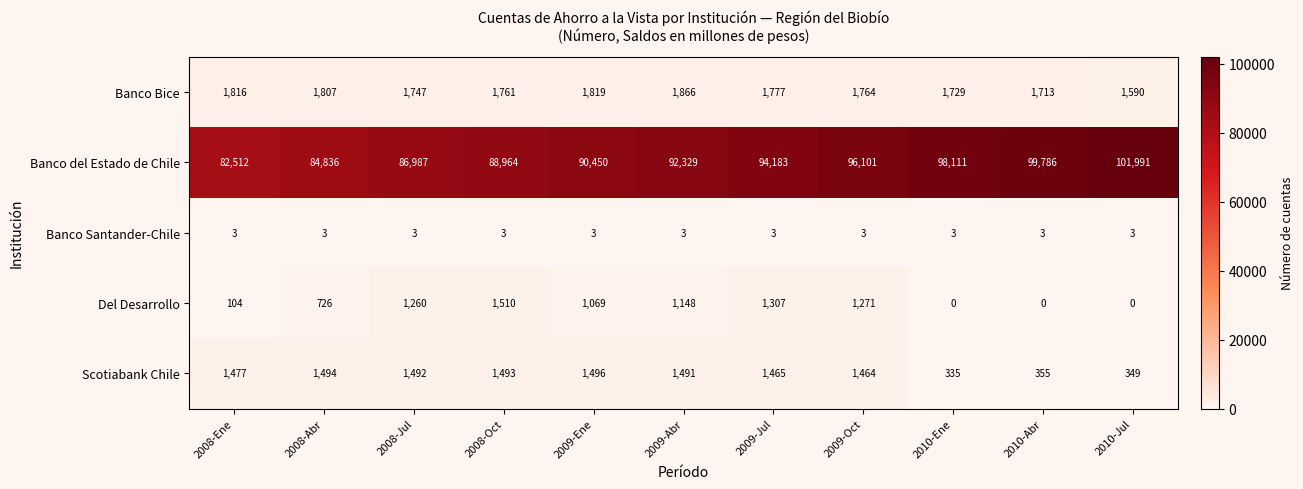

Read the Banco Santander-Chile value at 2009-Oct.

3